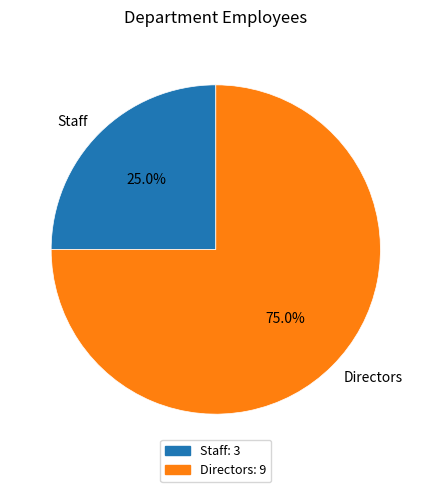

Rank the categories by value from lowest to highest.

Staff, Directors